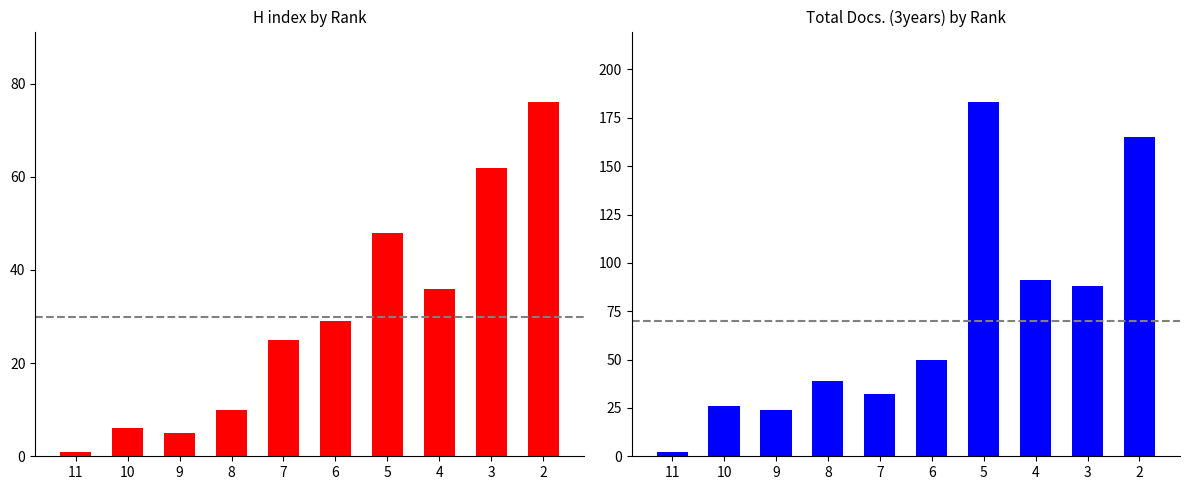

What are all the series names shown in the legend?

H index, Total Docs. (3years)